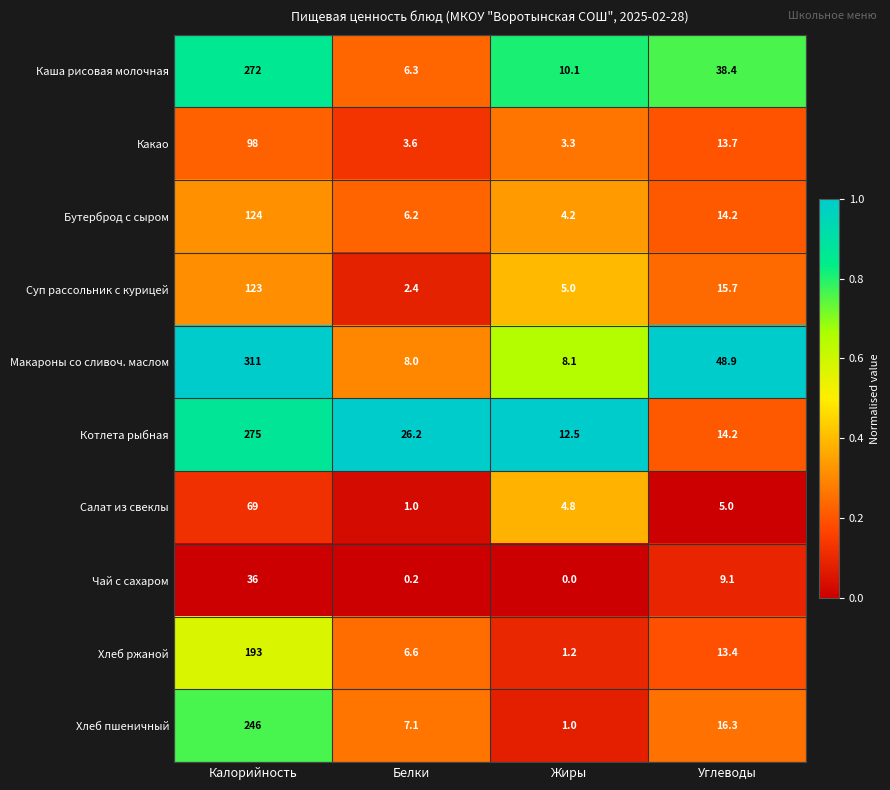

How many values in the Котлета рыбная series exceed 26?

2